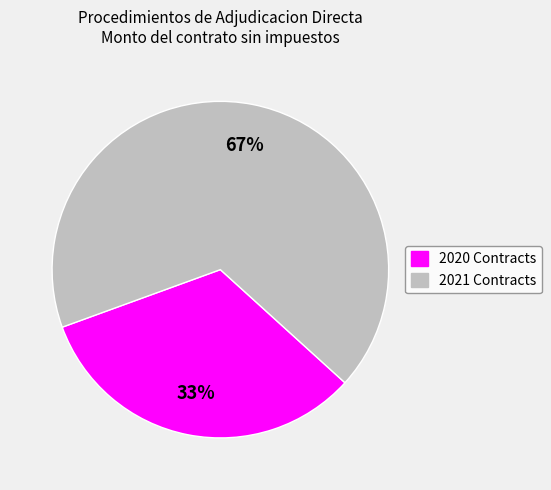

Rank the categories by value from lowest to highest.

2020 Contracts, 2021 Contracts